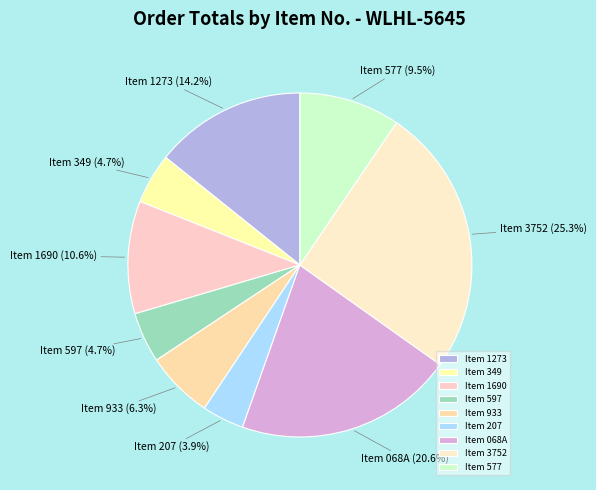

What is the smallest slice in the pie chart?

Item 207